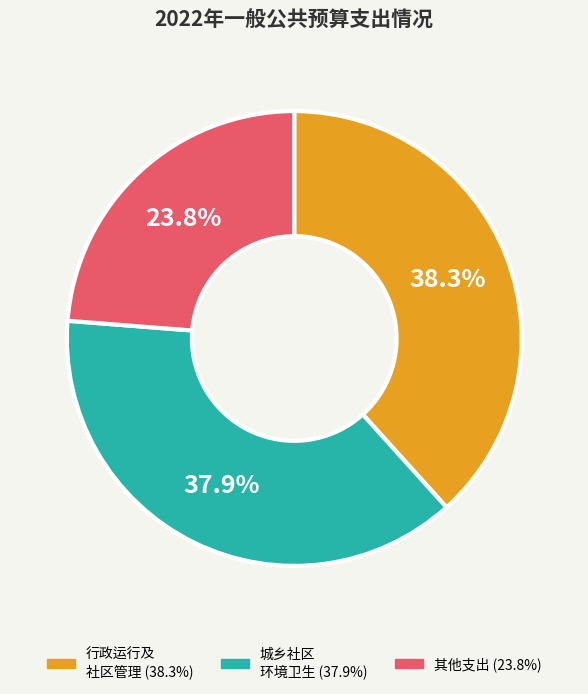

Does any single category account for the majority?

No